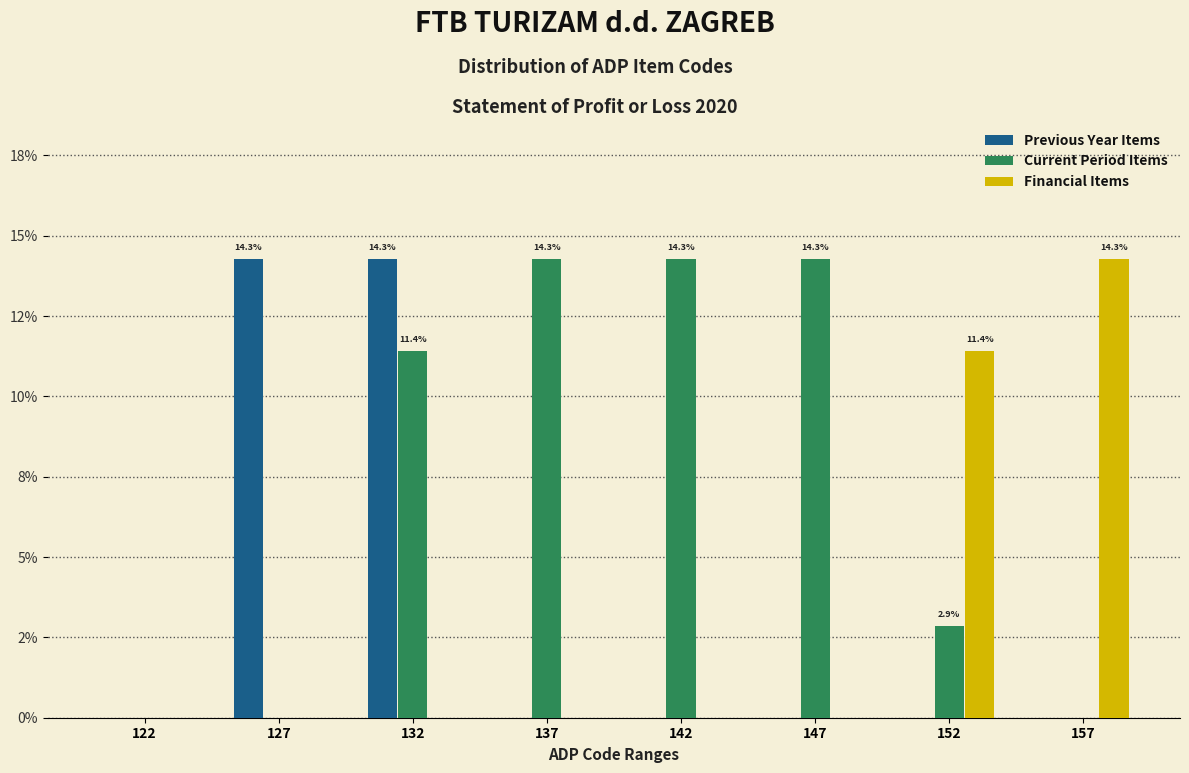

What are all the series names shown in the legend?

Previous Year Items, Current Period Items, Financial Items